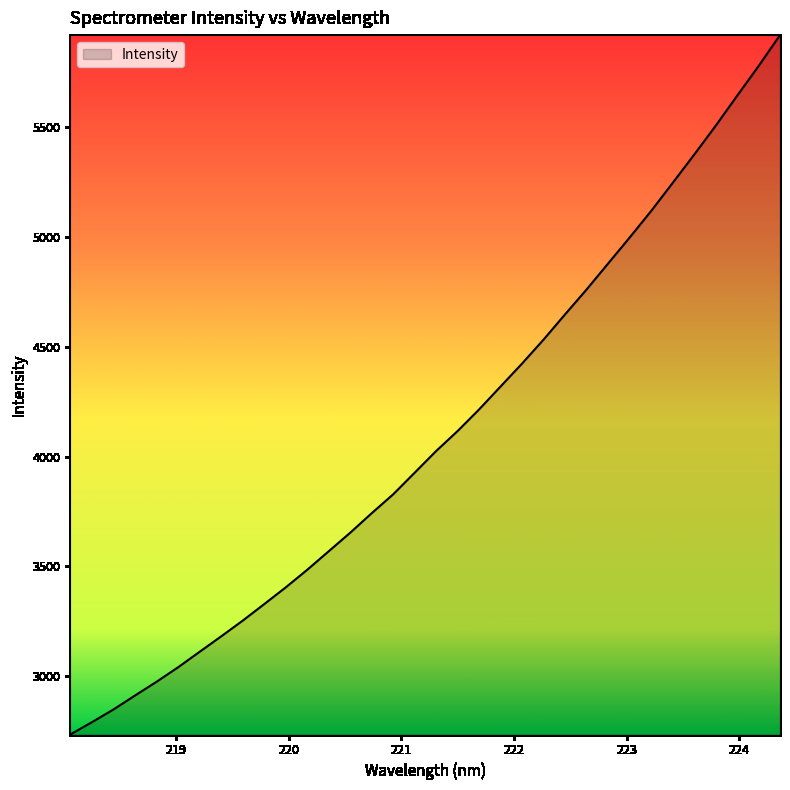

What is the difference between the maximum and minimum values?

3184.7